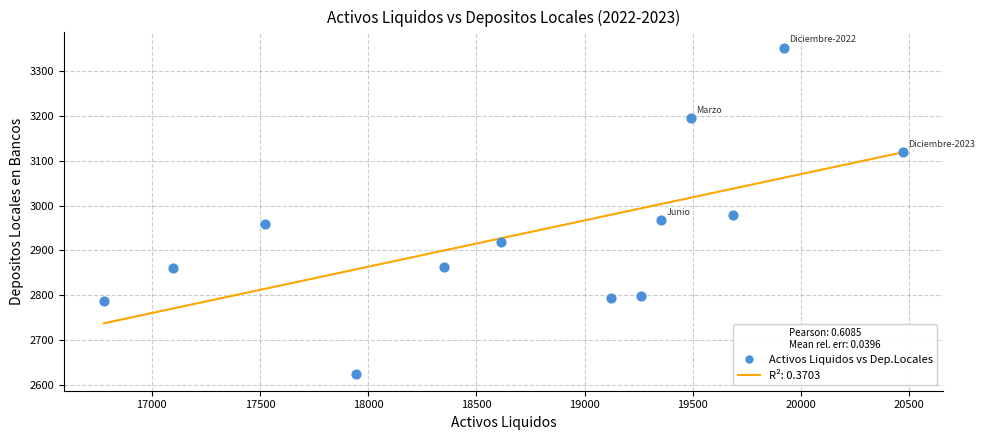

What is the range of Y values (max minus min)?

729.5